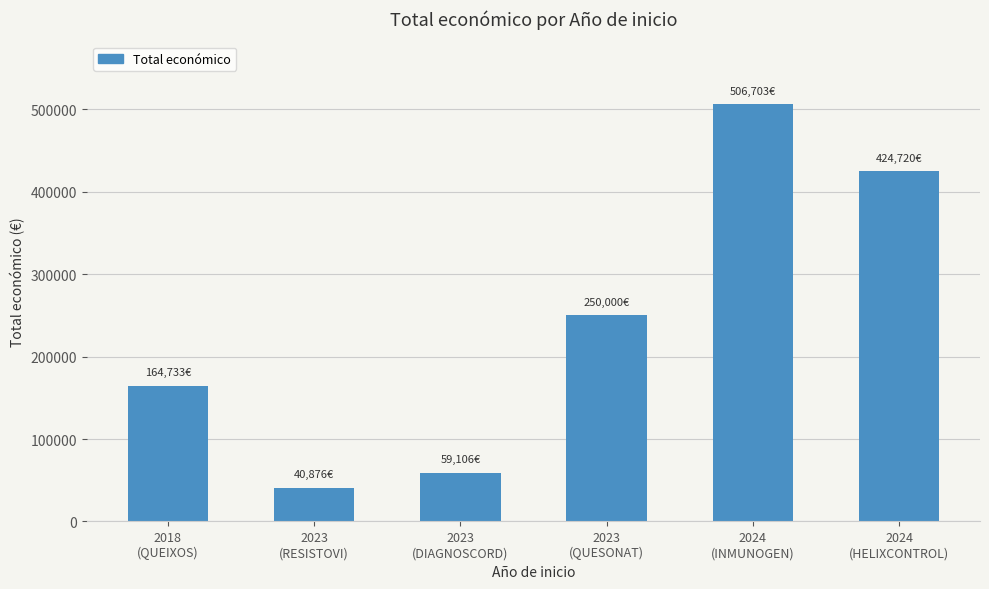

What is the maximum value shown in the chart?

506703